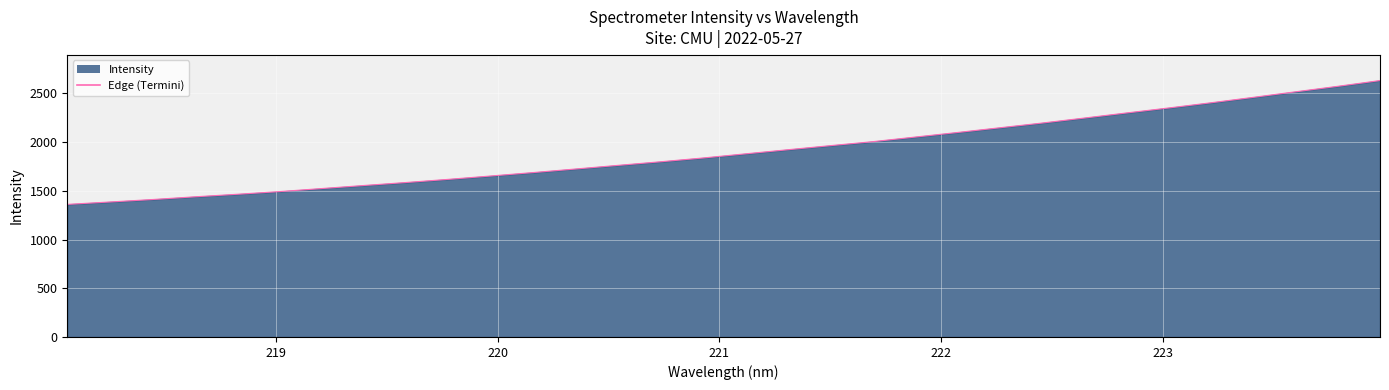

What is the greatest value displayed?

2632.8